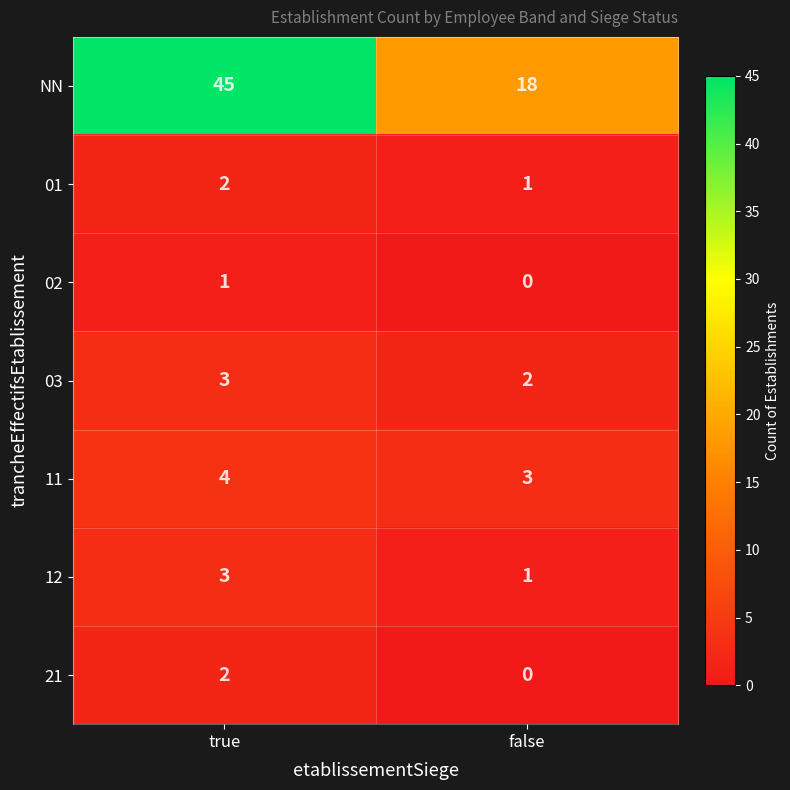

Which series has the largest range (max minus min)?

NN